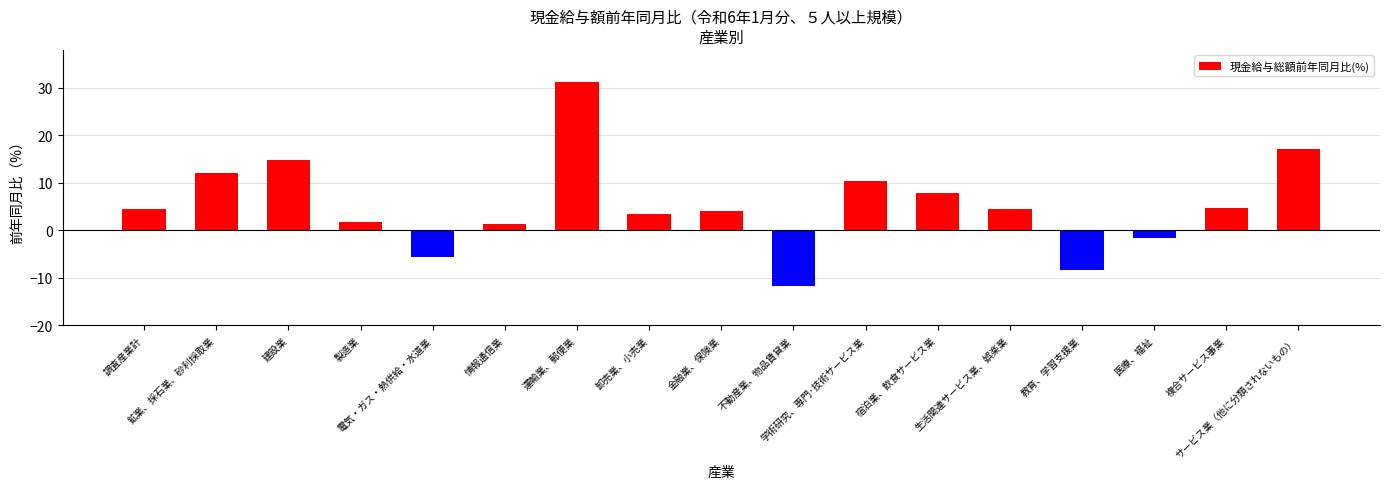

What is the label of the 11th bar from the right?

運輸業、郵便業